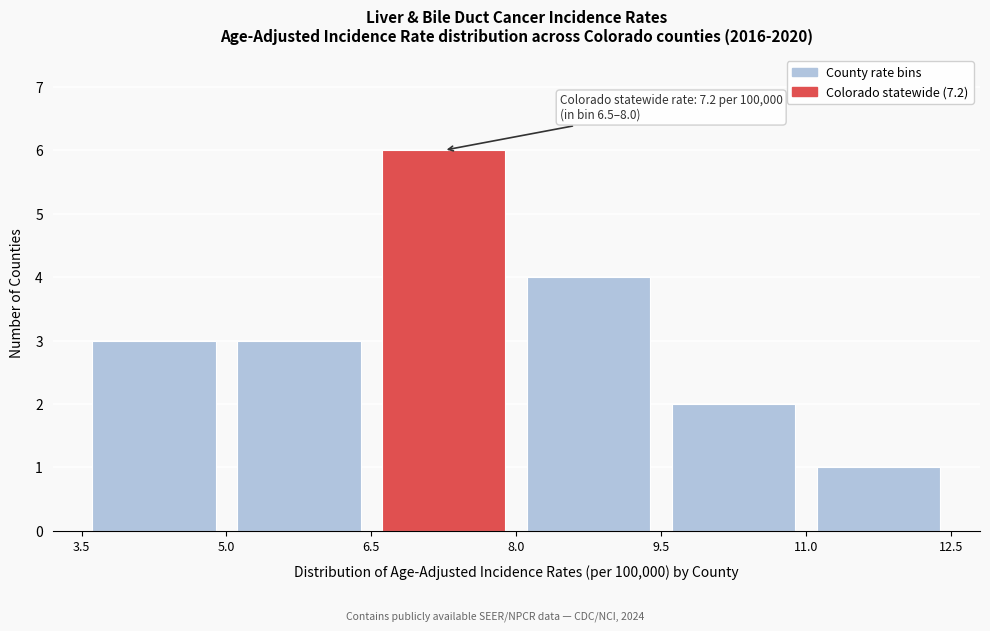

Which range on the x-axis has the tallest bar?

6.5 to 8.0